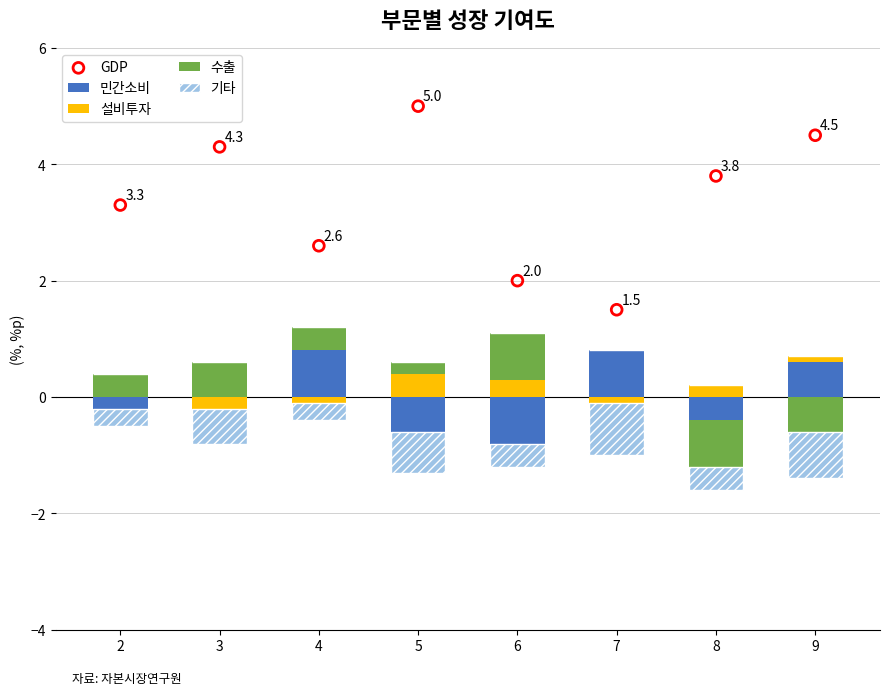

Which series has the largest Y range (max minus min)?

GDP